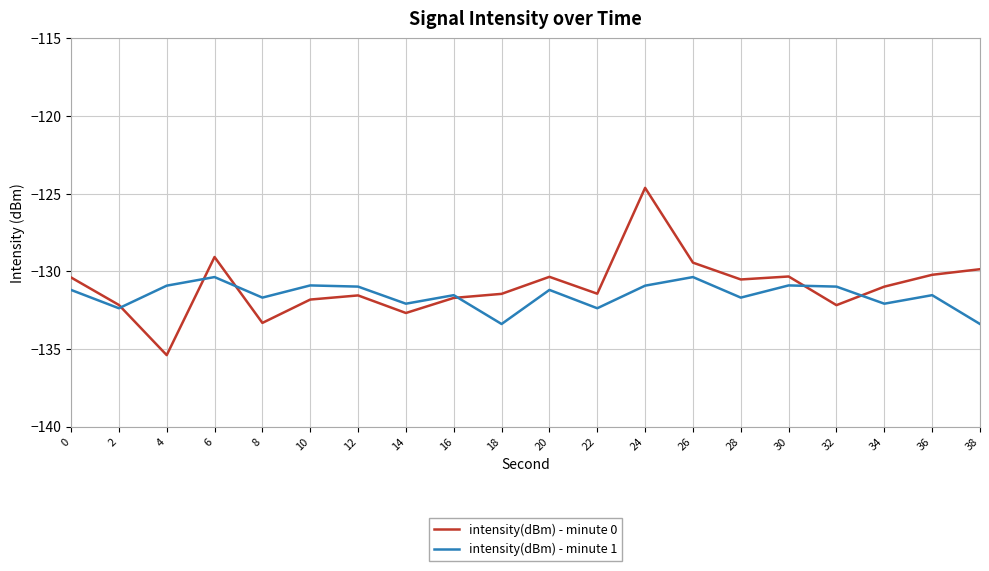

What is the lowest value of the intensity(dBm) - minute 1 series?

-133.4